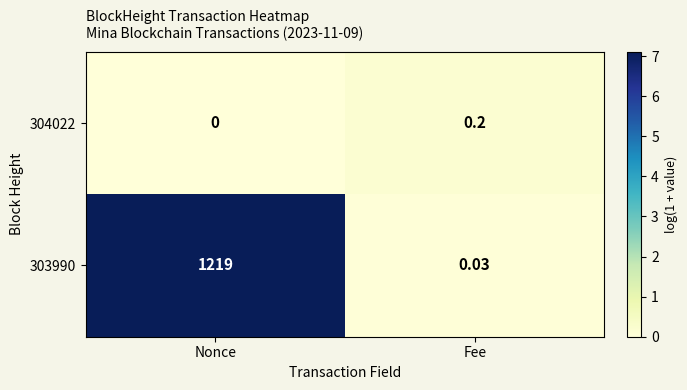

Which category has the lowest value in the 304022 series?

Nonce